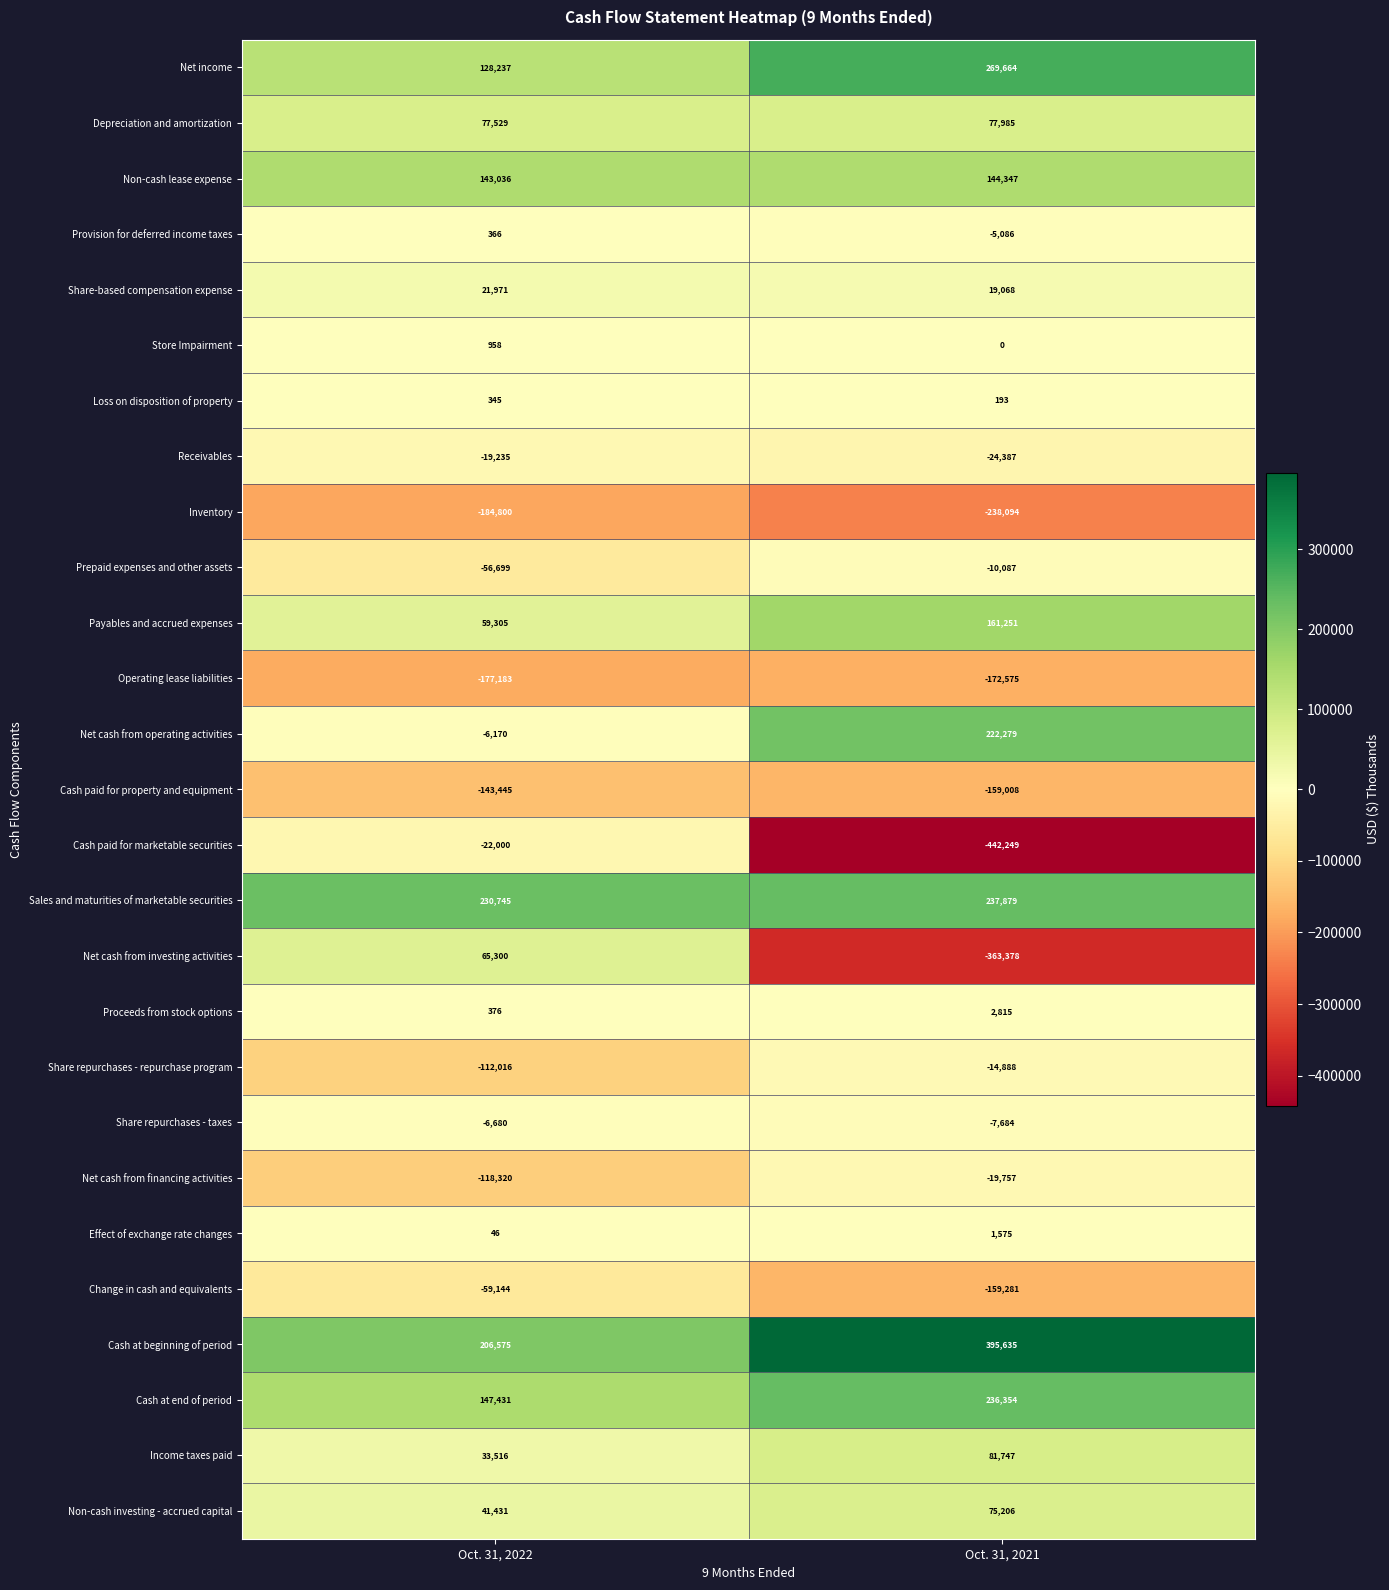

What is the average value of the Cash paid for property and equipment series?

-151226